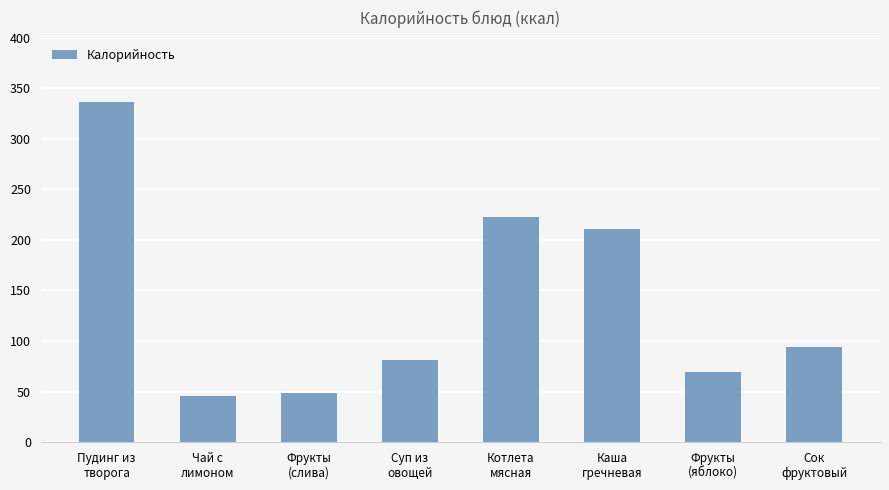

How many bars are there in total?

8